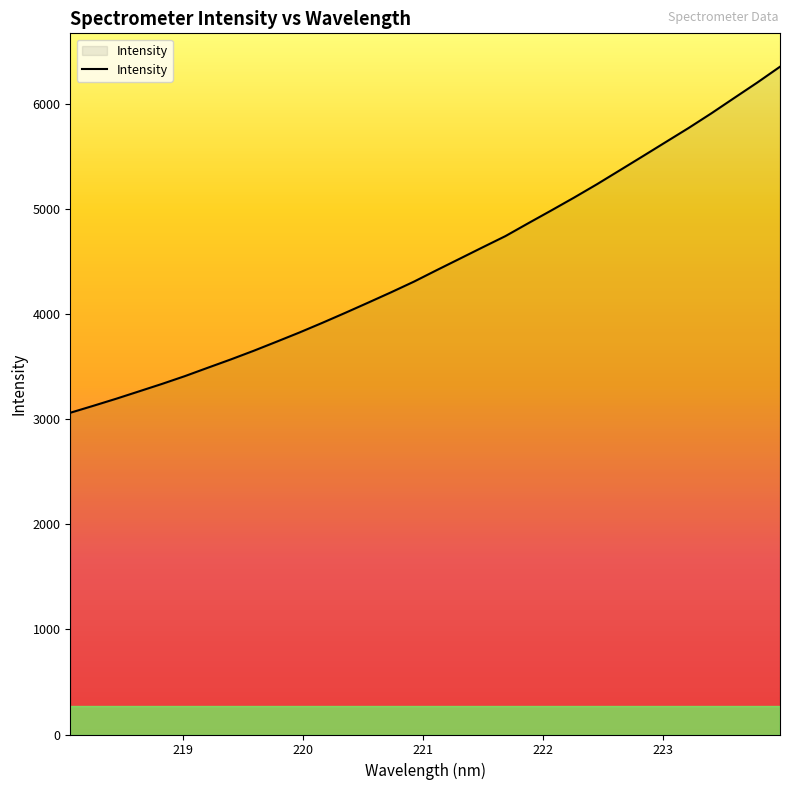

What is the difference between the maximum and minimum values?

3293.3